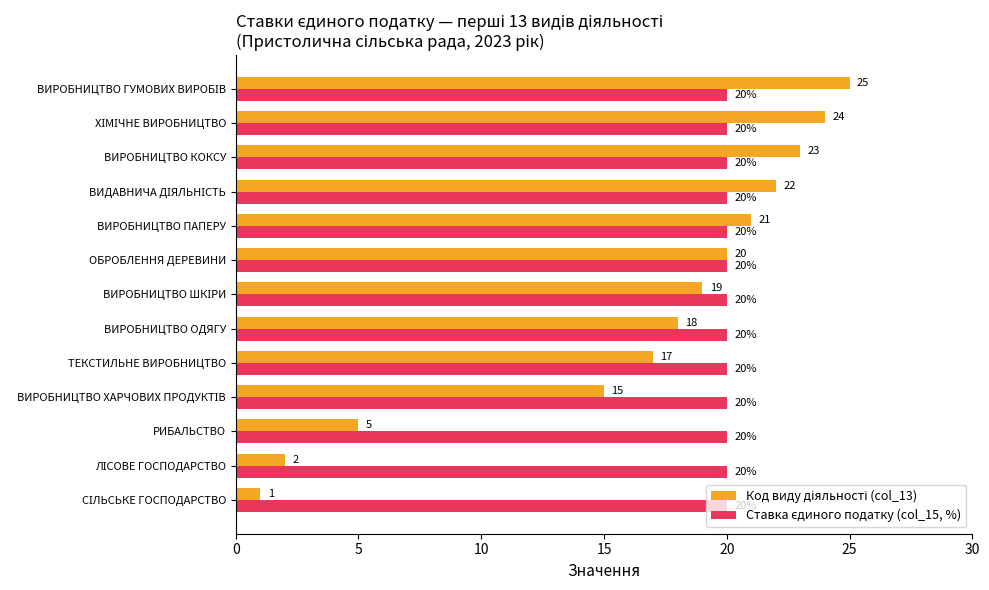

What is the spread (max minus min) of values at ТЕКСТИЛЬНЕ ВИРОБНИЦТВО?

3